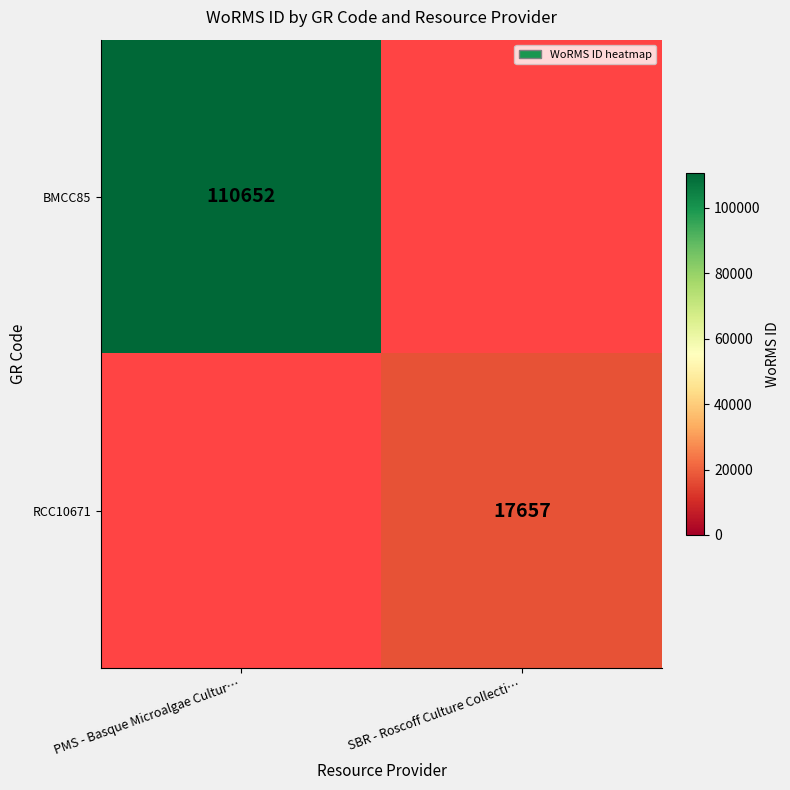

The value of BMCC85 at PMS - Basque Microalgae Cultur… is 110652. True or false?

True